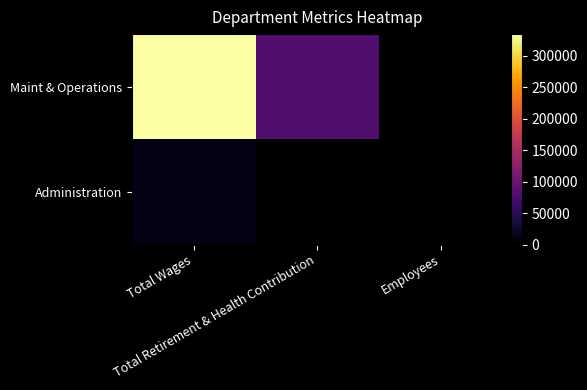

Reading right to left, transcribe all the data shown in this chart.

Maint & Operations: Employees=4	Total Retirement & Health Contribution=79805	Total Wages=334407
Administration: Employees=6	Total Retirement & Health Contribution=0	Total Wages=11160